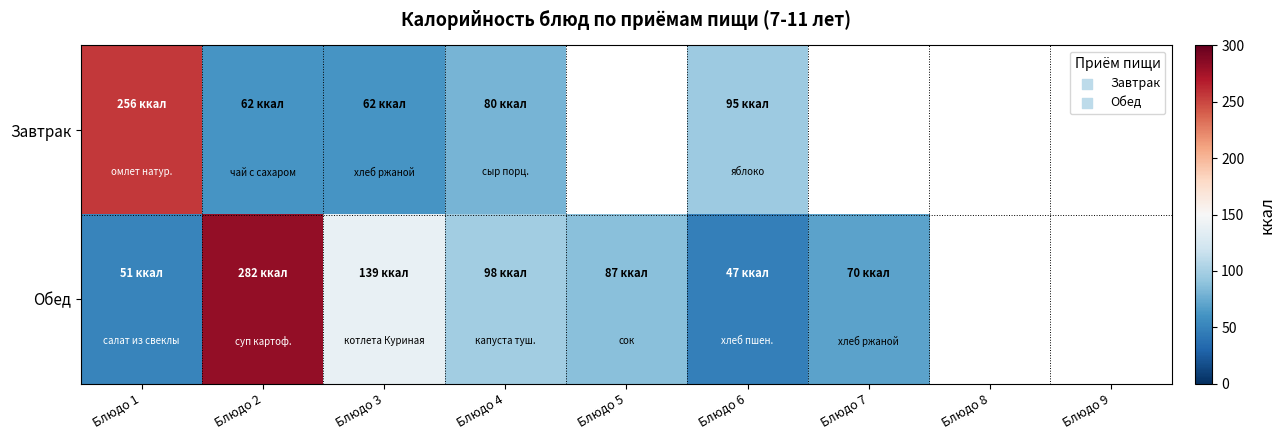

Which series has the widest spread of values?

Обед